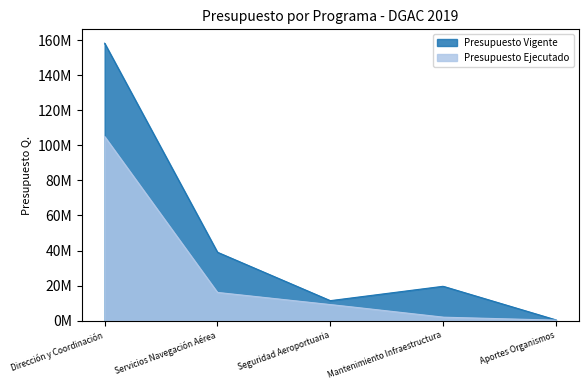

What is the value of the Presupuesto Ejecutado point at the 3rd from the left?

9230929.2